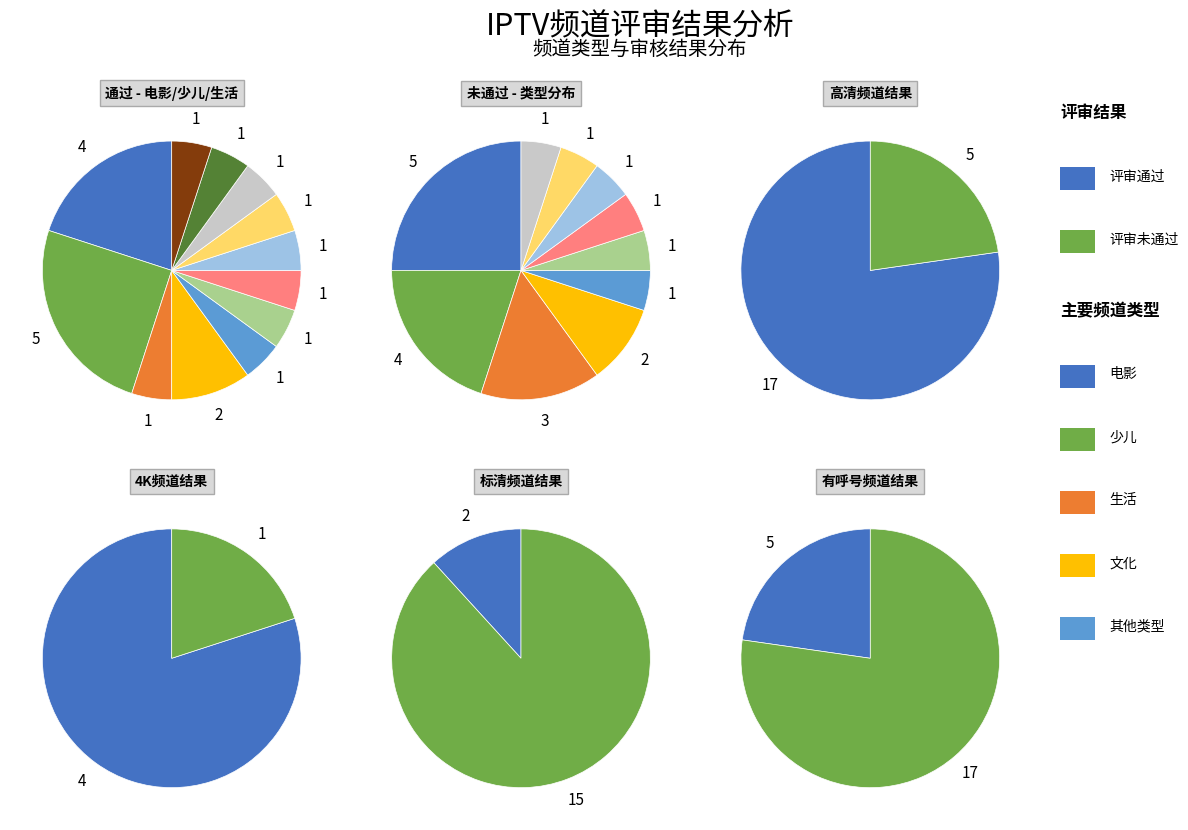

True or false: 综艺 accounts for 8% of the total.

False